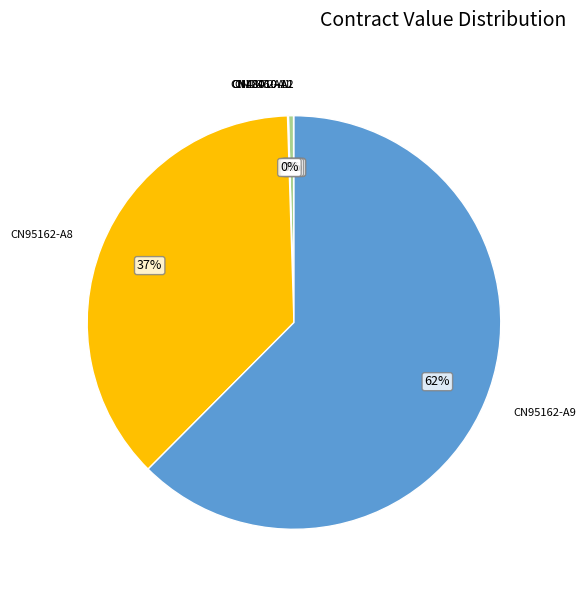

What is the majority slice?

CN95162-A9